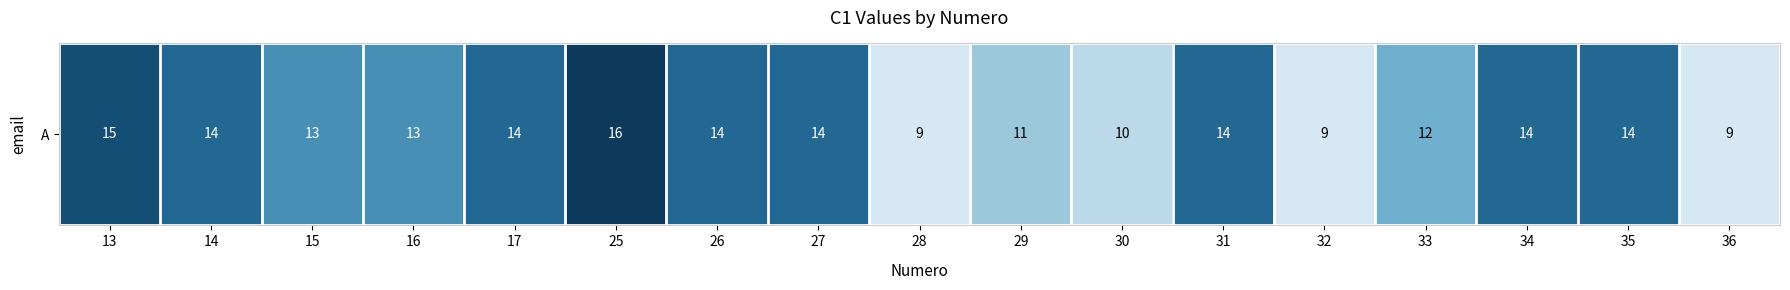

Rank the categories by value from highest to lowest.

25, 13, 14, 17, 26, 27, 31, 34, 35, 15, 16, 33, 29, 30, 28, 32, 36